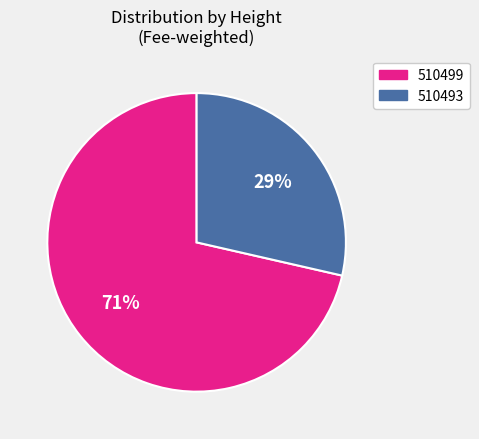

Count the number of slices in the pie.

2